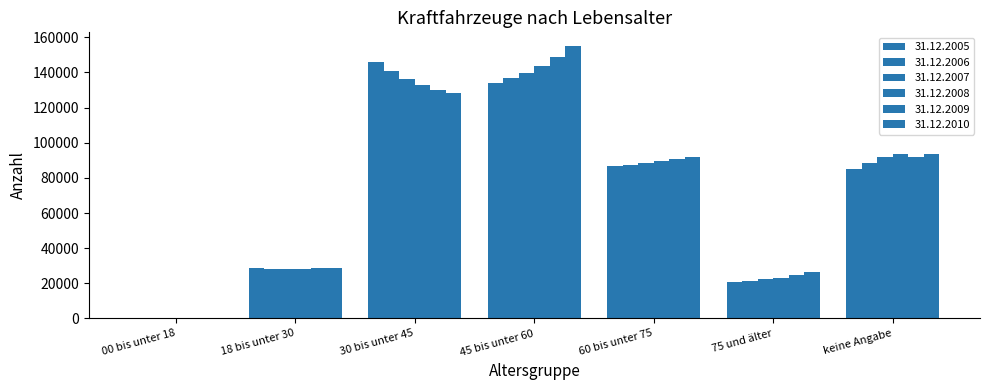

How many groups of bars are there?

7